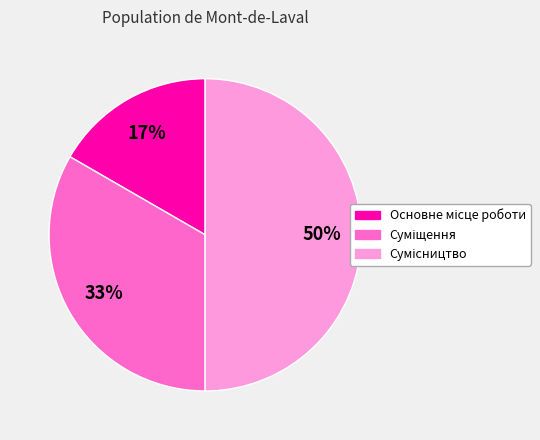

To the nearest percent, what is the difference between the largest and smallest slice percentages?

33%